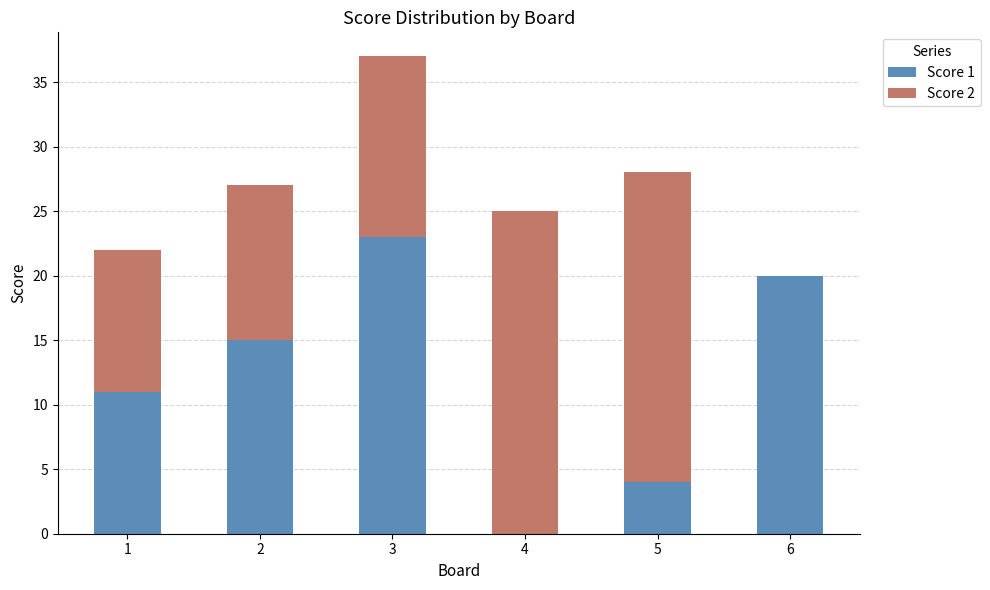

True or false: Score 1 has a value of 7 at 1.

False